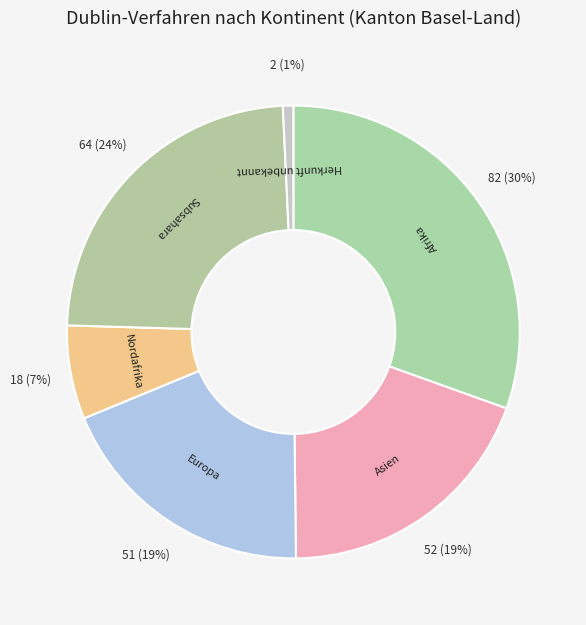

Count the number of slices in the pie.

6